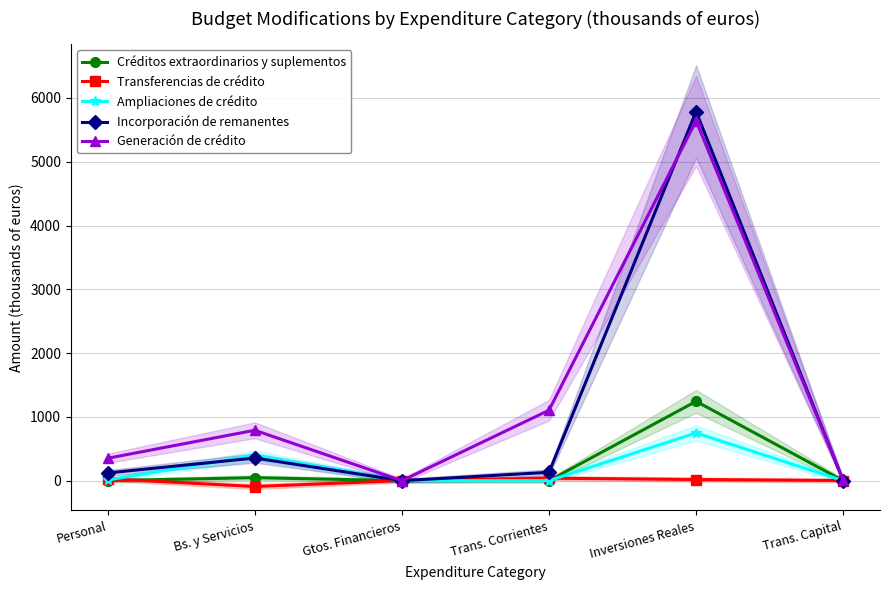

True or false: Créditos extraordinarios y suplementos and Incorporación de remanentes cross at least once.

False